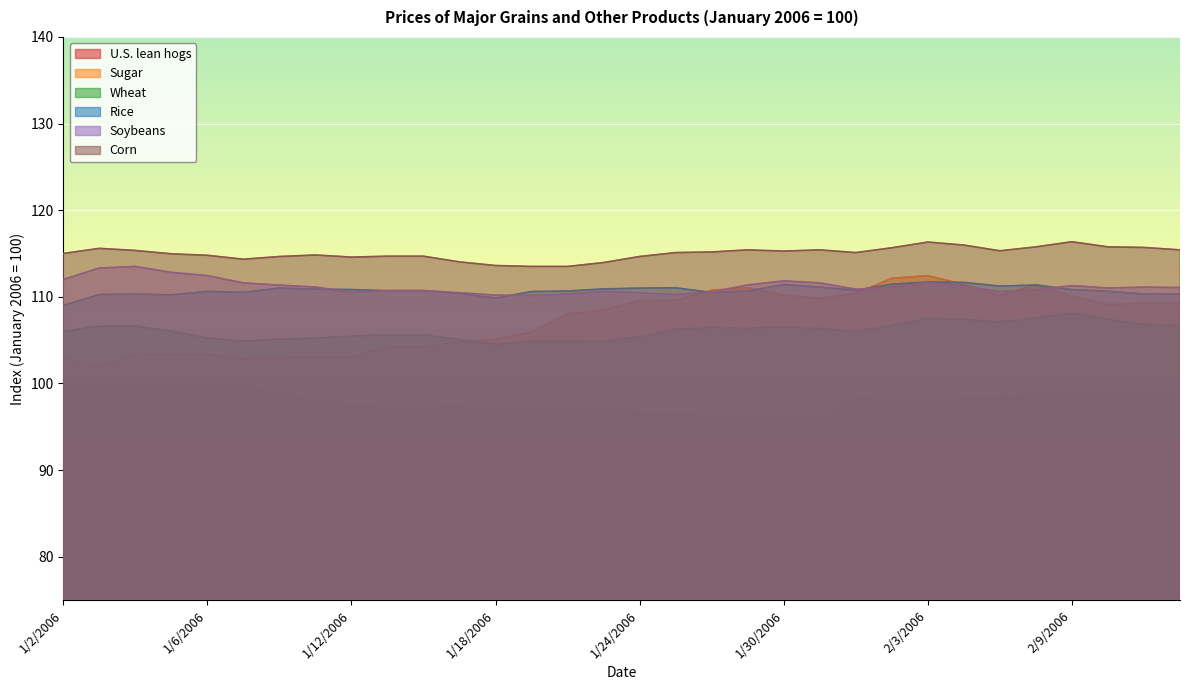

Does the chart display data point markers on the line(s)?

No